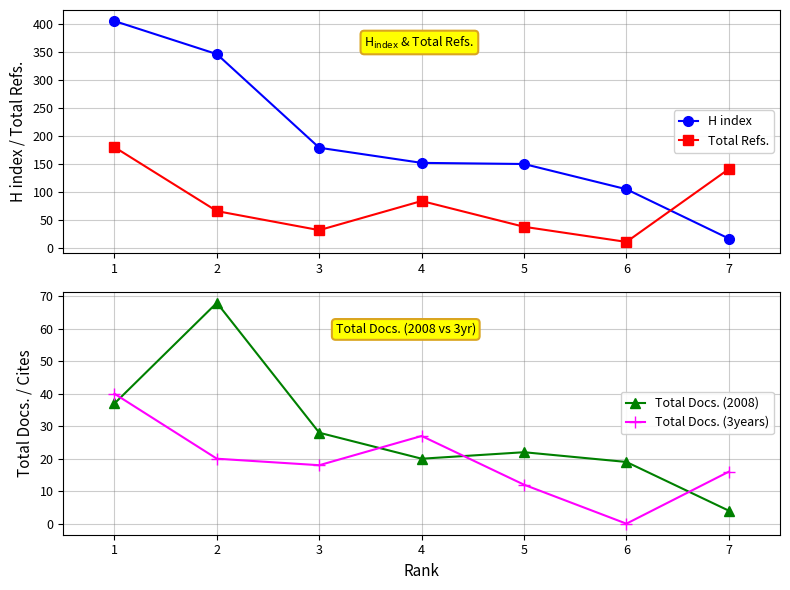

Where is Total Refs. nearest to the value 95?

4